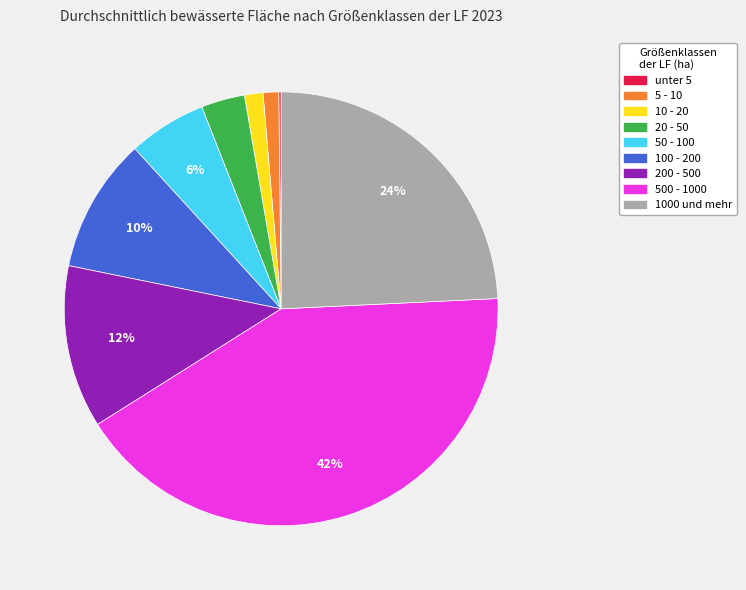

Is 500 - 1000 the majority of the pie?

No